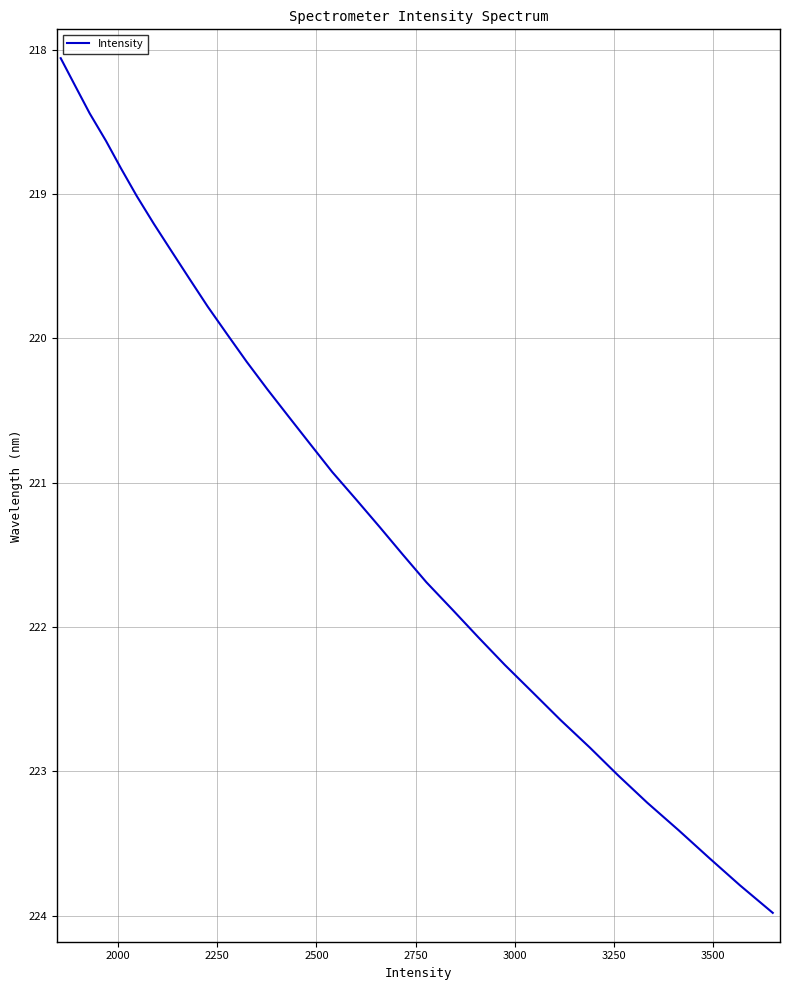

What is the difference between the second highest and second lowest values?

5.5